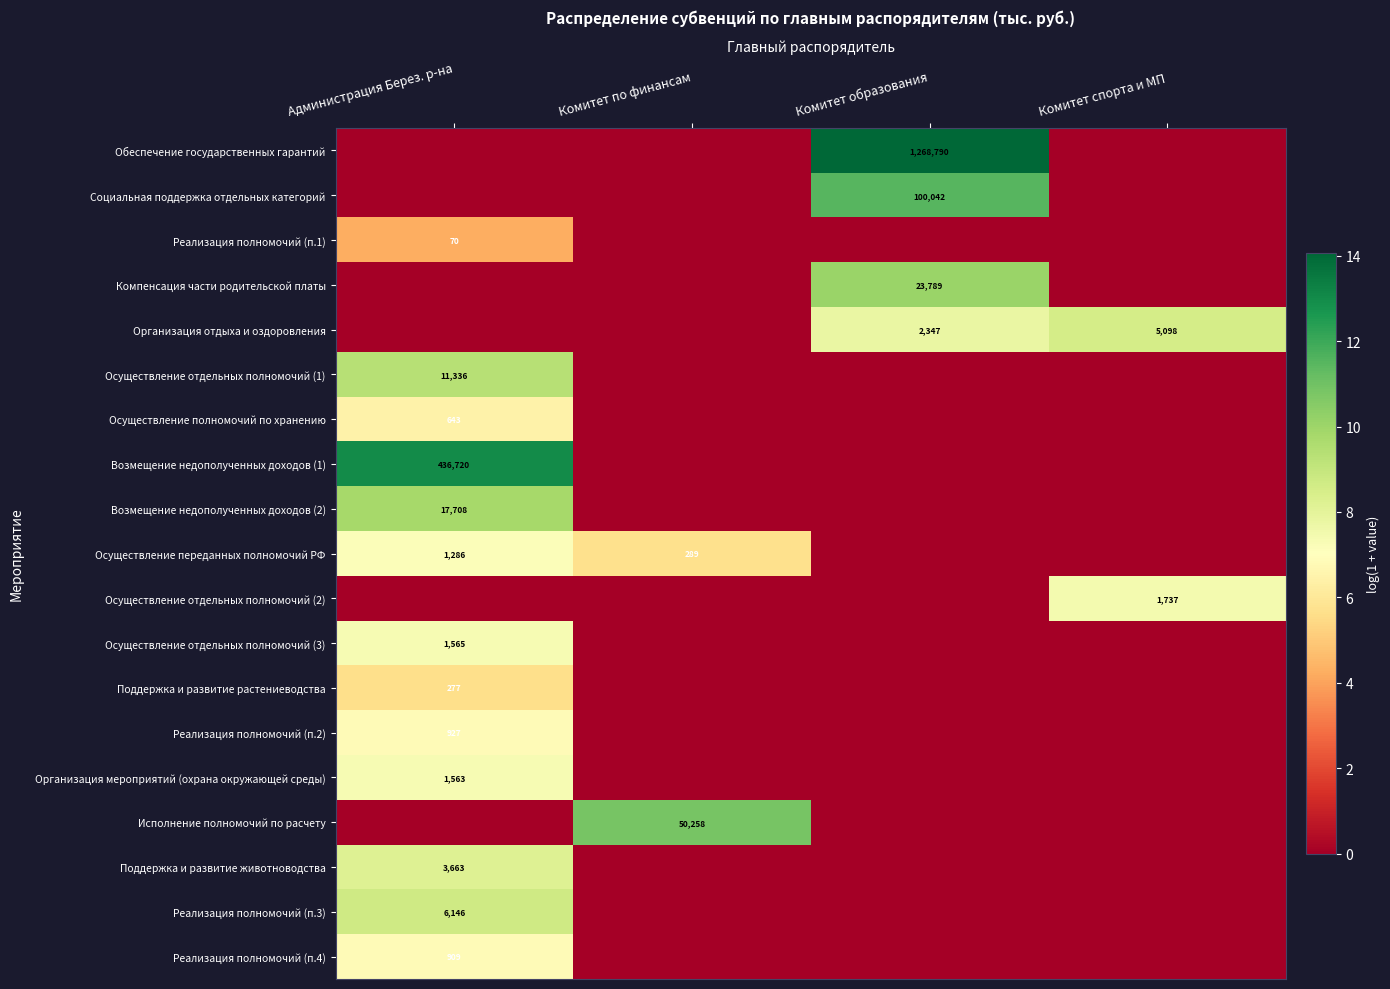

The value of Реализация полномочий (п.4) at Администрация Берез. р-на is 909. True or false?

True